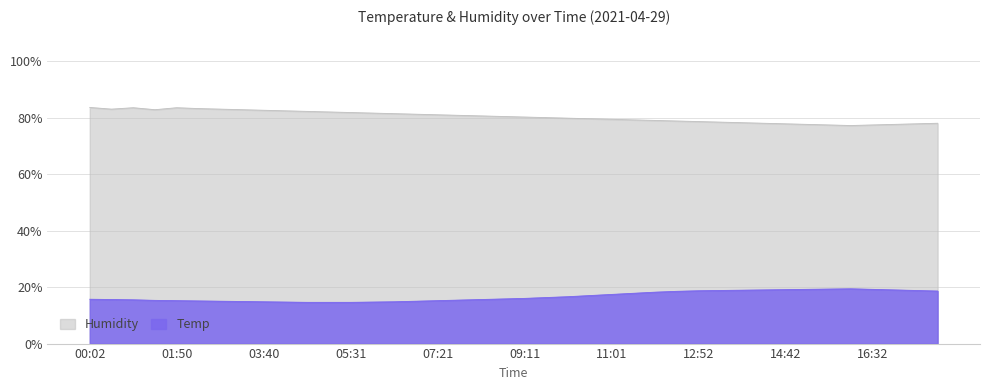

True or false: Humidity and Temp cross at least once.

False